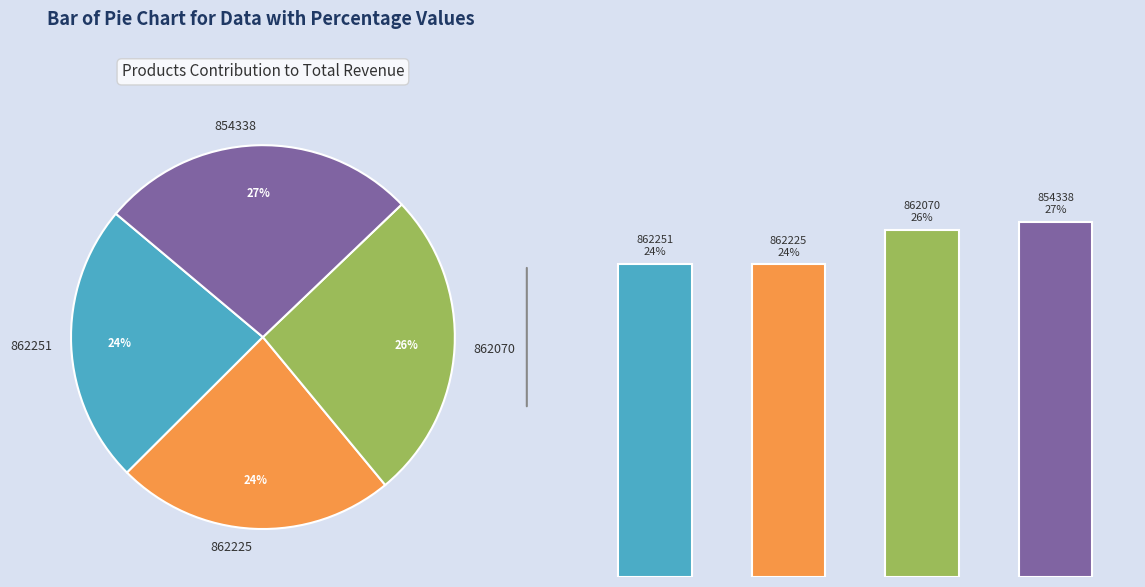

What is the total percentage of 1.0 and 3.0?

50.3%